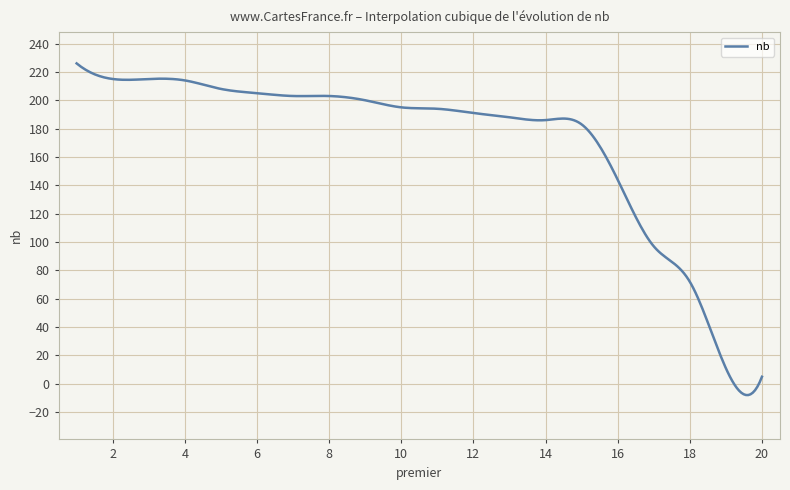

What is the smallest value displayed?

-7.9